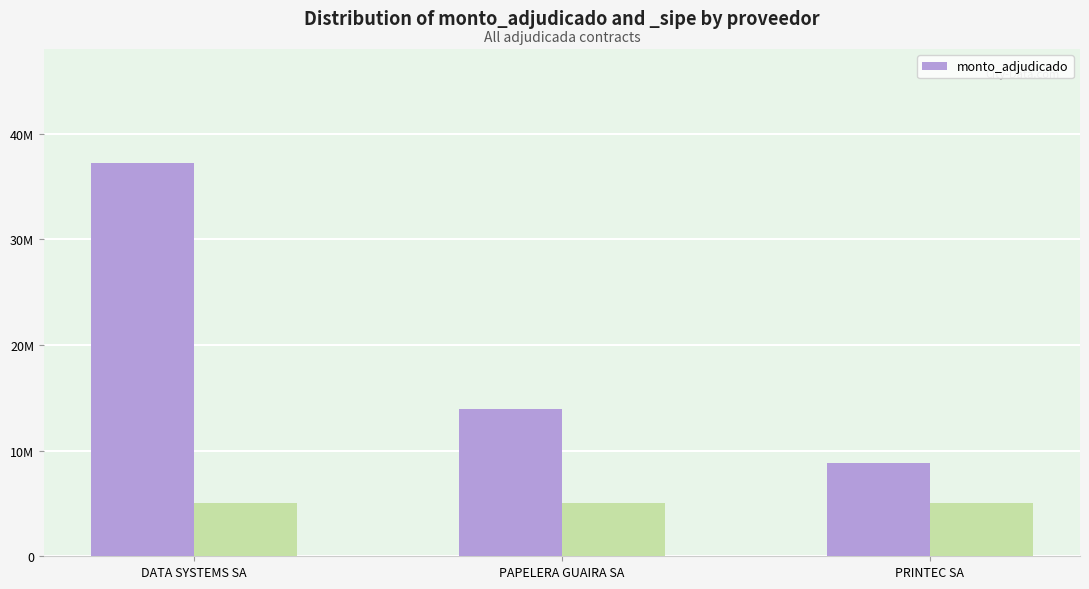

How many values are below 13902819?

1